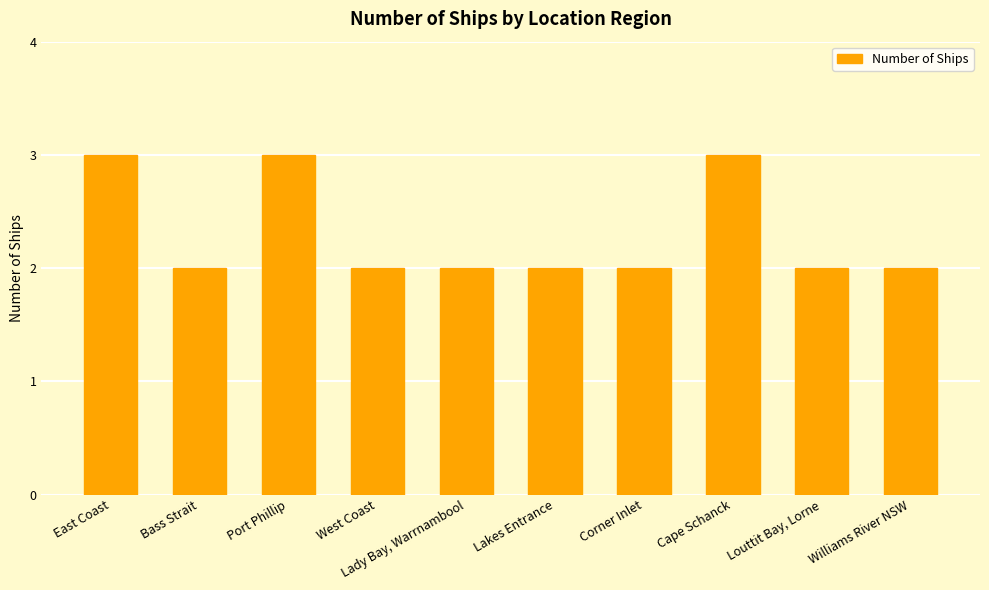

What is the sum of all values?

23